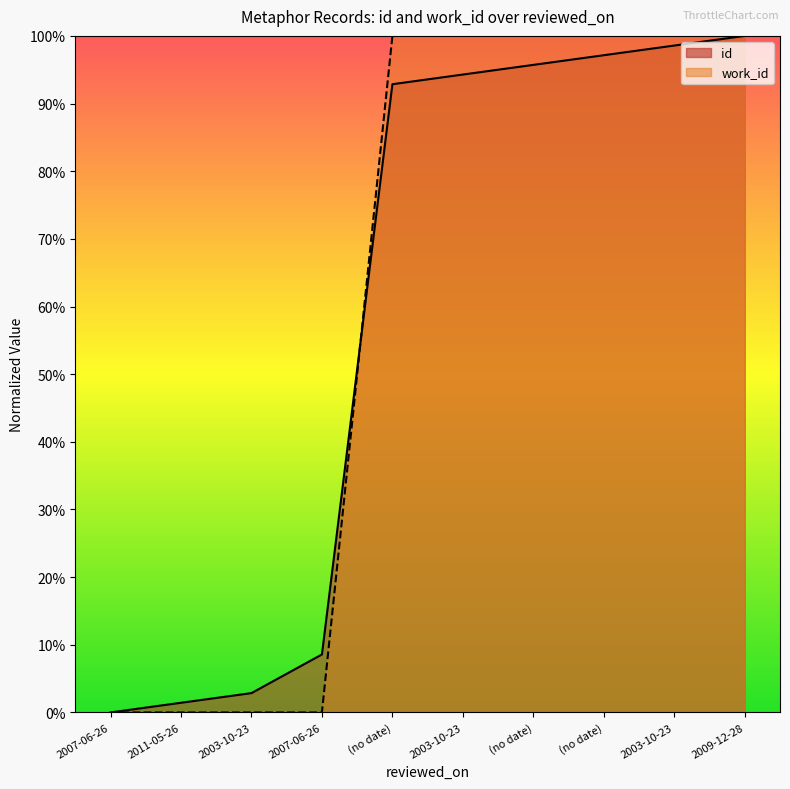

What is the sum of all work_id values?

6.0